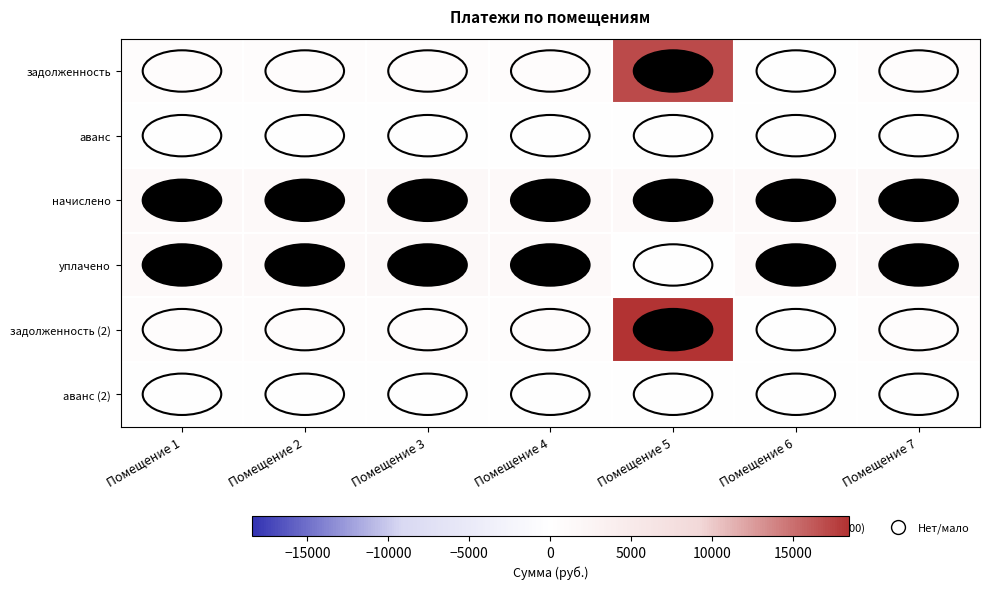

What is the difference between the highest and lowest values at Помещение 6?

1400.4